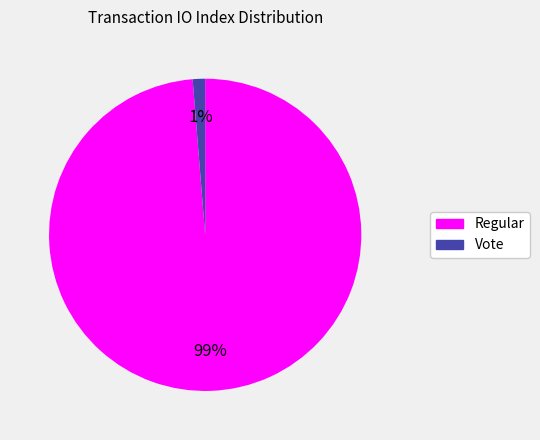

To the nearest percent, what is the average slice percentage?

50%